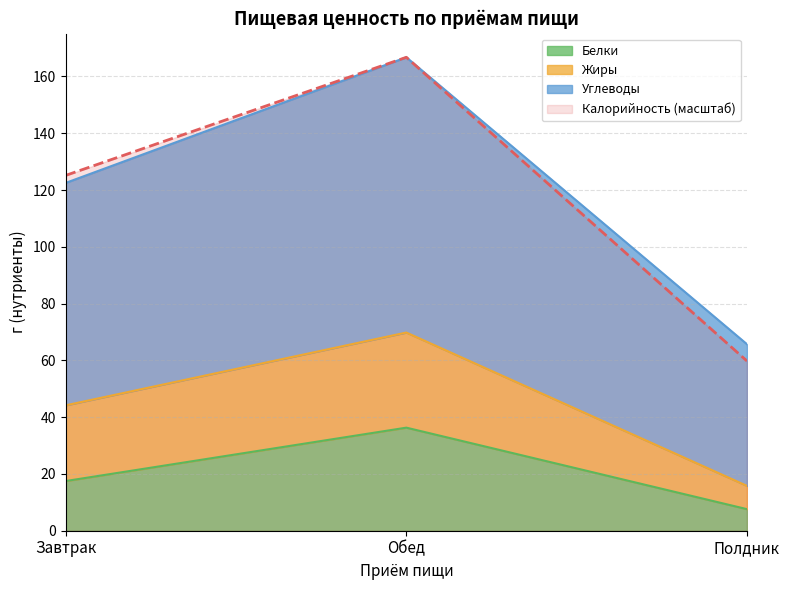

How many data points in Белки are above 17?

2